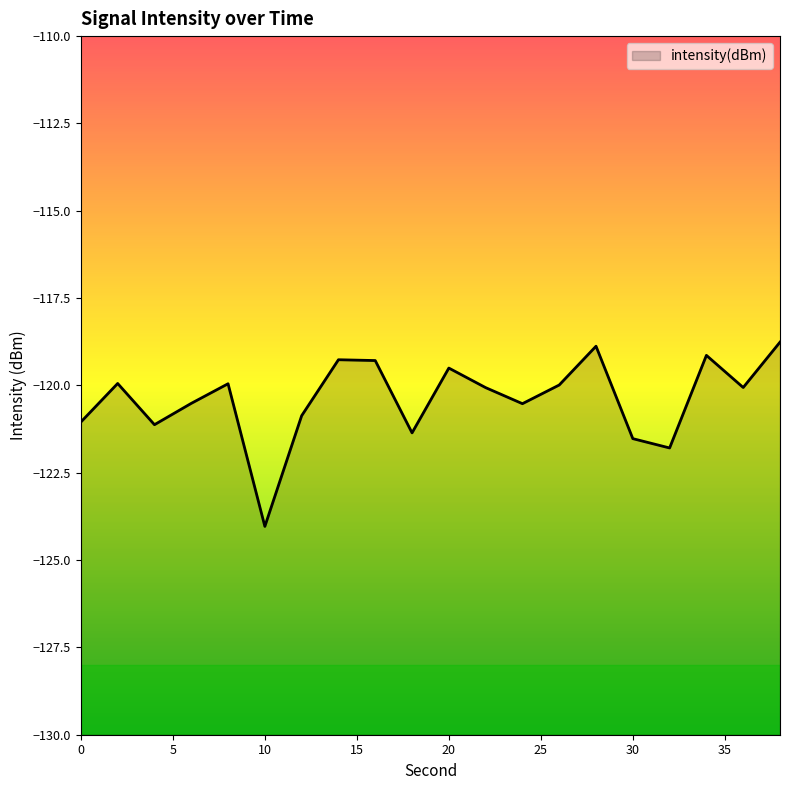

The chart shows a value of -120.1 at 22. True or false?

True